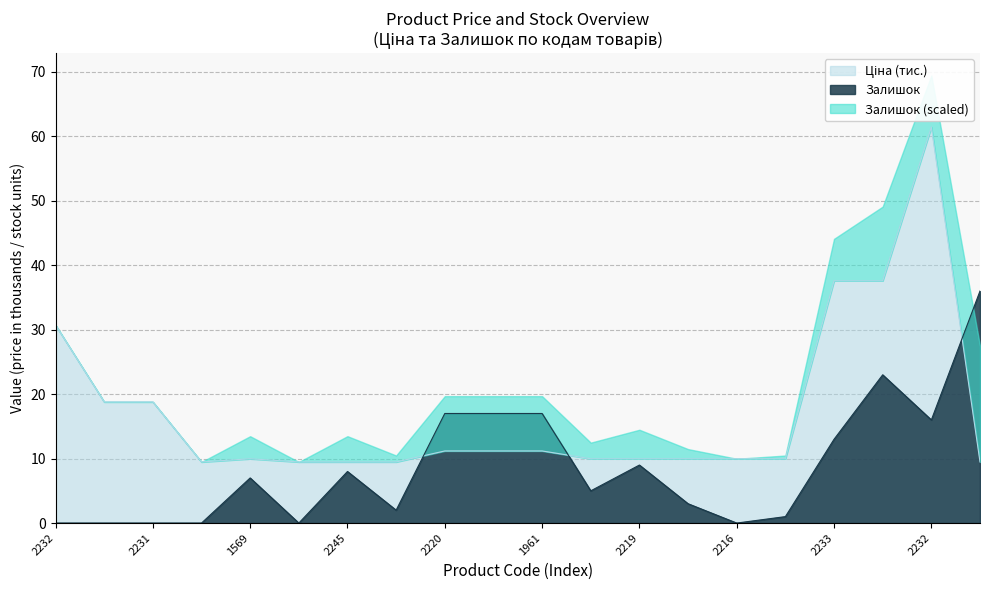

How many interior local peaks does the Ціна series have?

2